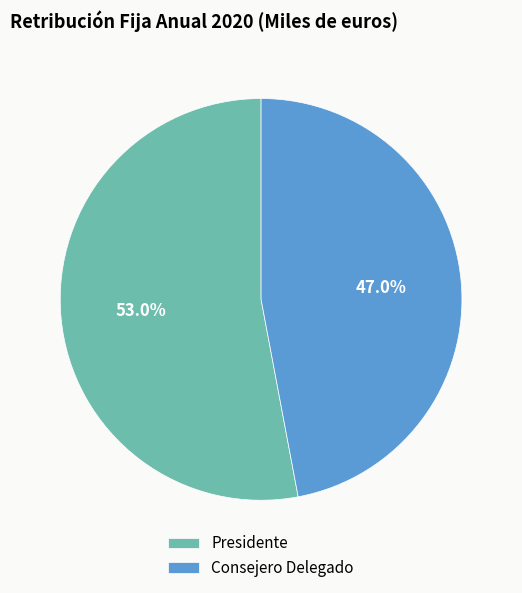

True or false: Consejero Delegado accounts for 47% of the total.

True